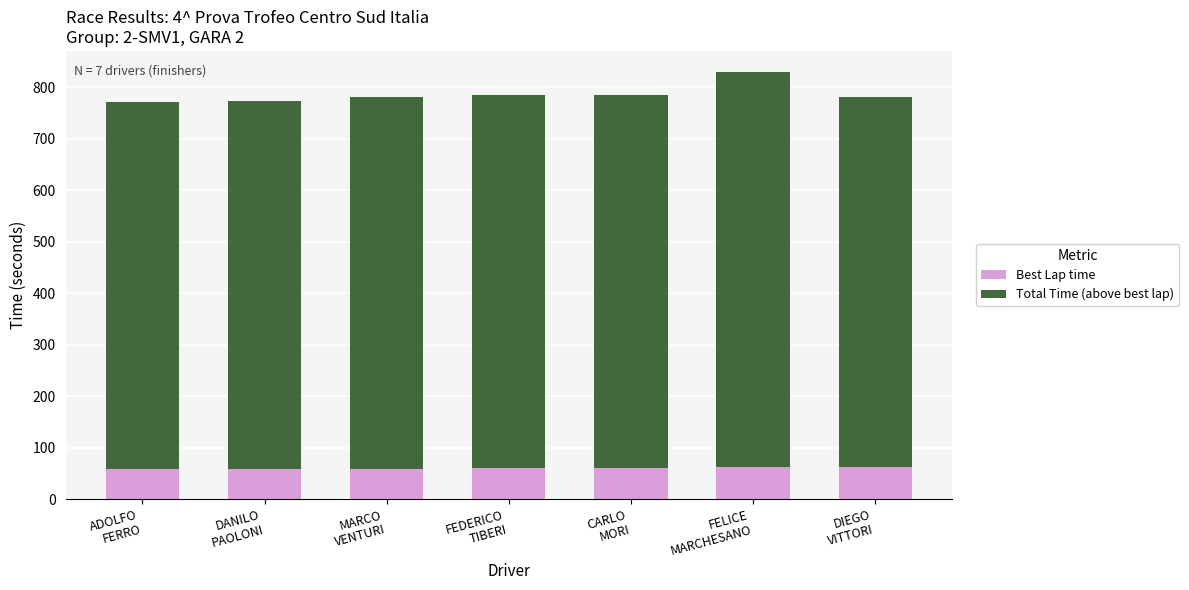

What is the maximum value for Best Lap time?

62.8